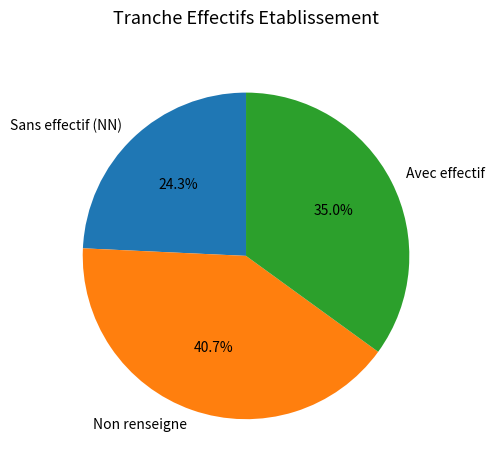

Rank the categories by value from lowest to highest.

Sans effectif (NN), Avec effectif, Non renseigne